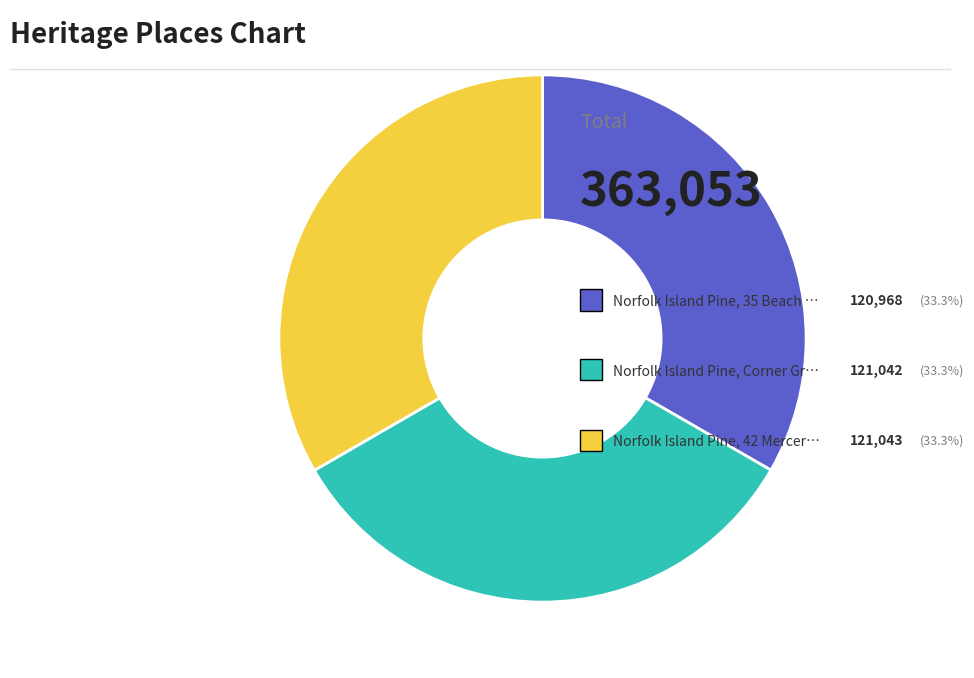

Does any single category account for the majority?

No